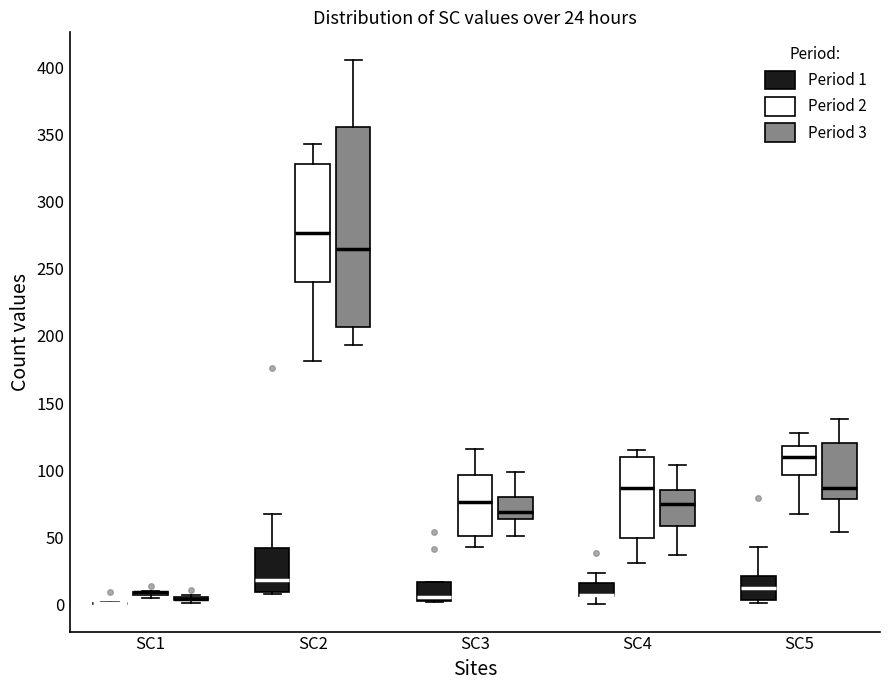

Comparing the boxes themselves (not the whiskers), which one is the tallest?

SC2 (Period 3)